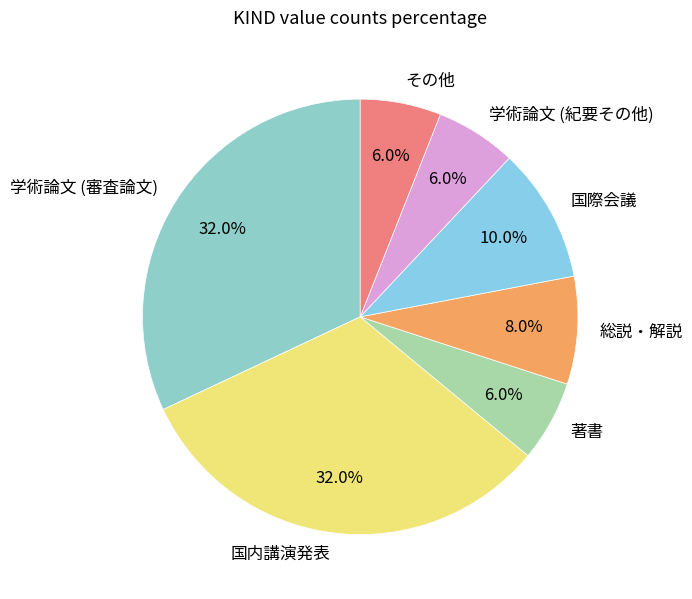

Does any single category account for the majority?

No